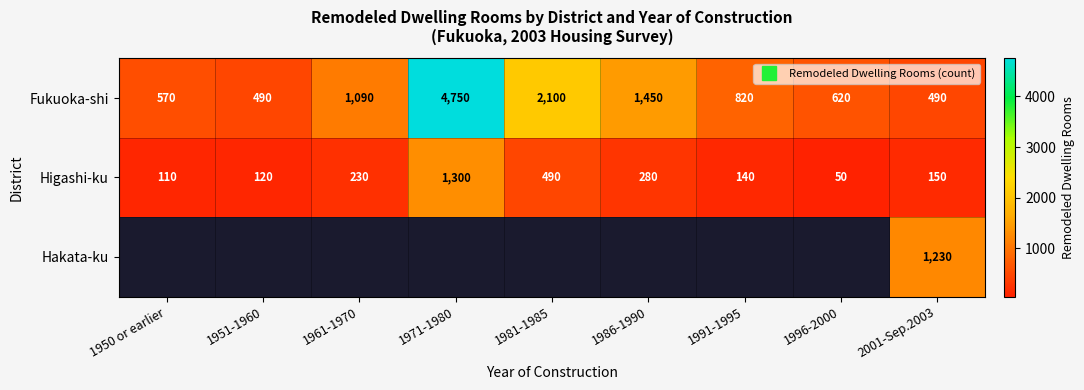

What is the highest value of the Higashi-ku series?

1300.0